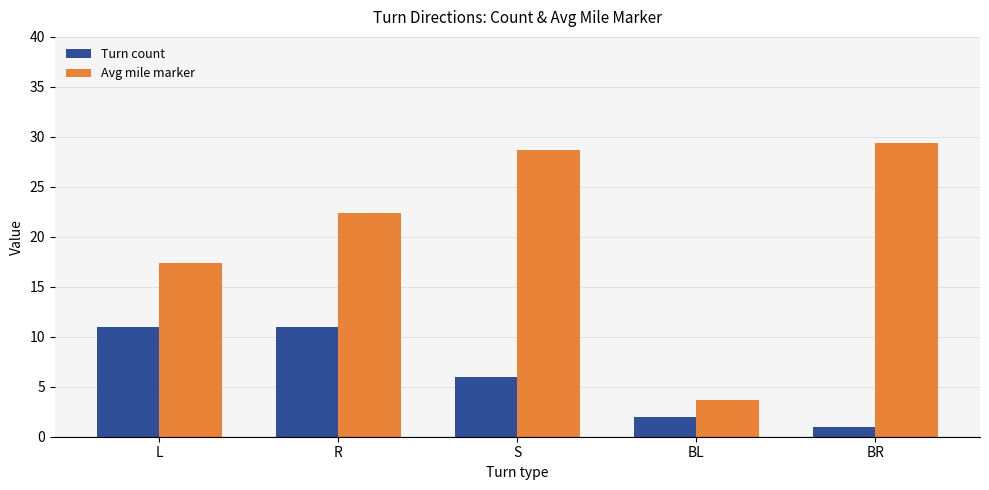

Where is Avg mile marker nearest to the value 16?

L